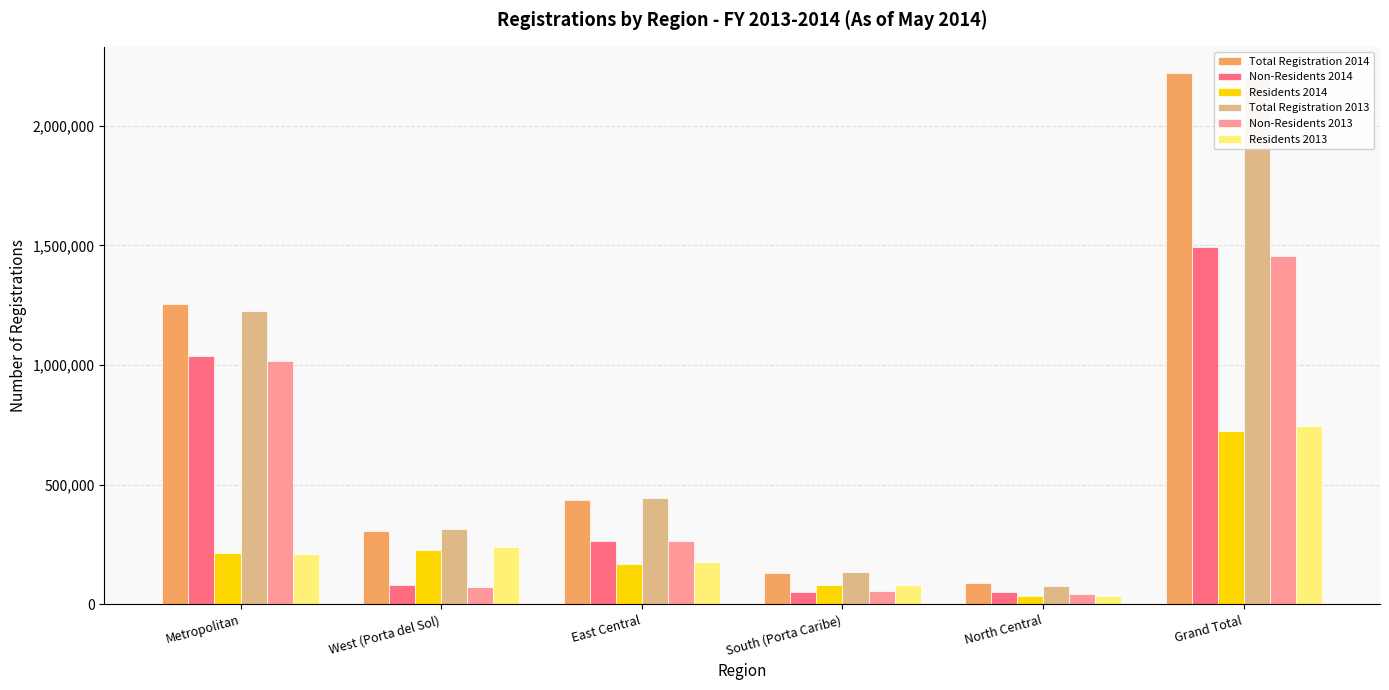

Where does the Non-Residents 2013 series first go above 266355?

Metropolitan